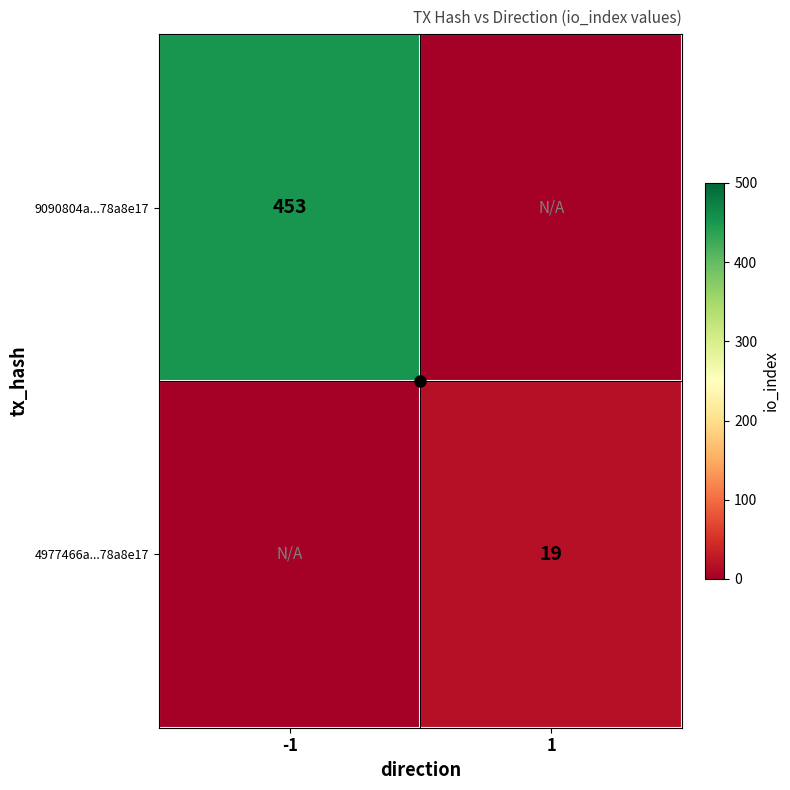

List the labels in order of 4977466a...78a8e17 value, smallest first.

-1, 1